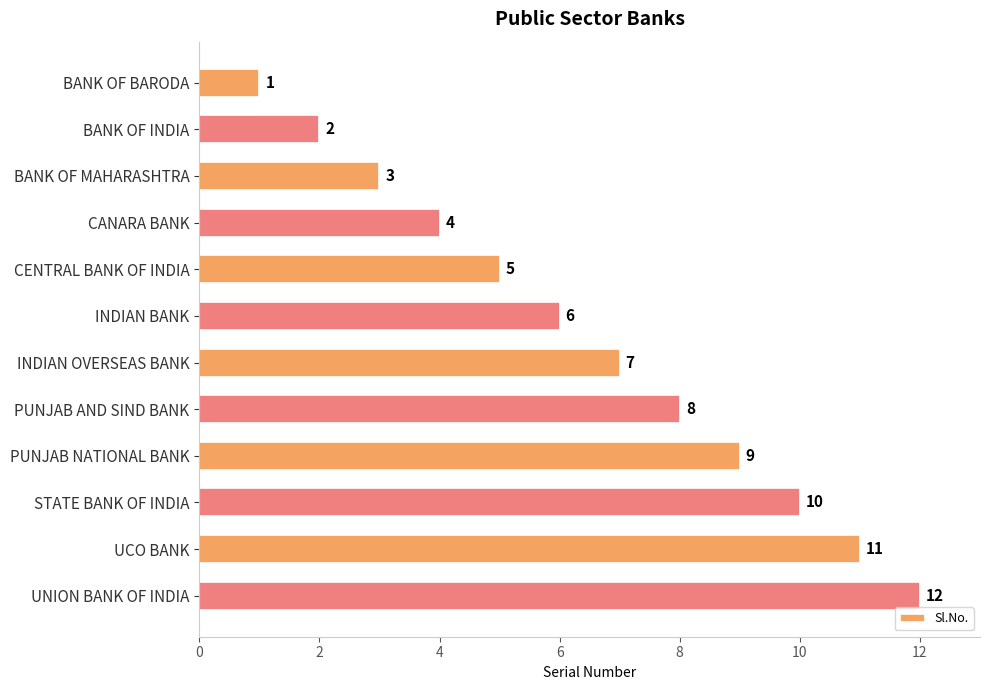

Between UNION BANK OF INDIA and PUNJAB AND SIND BANK, which is larger?

UNION BANK OF INDIA